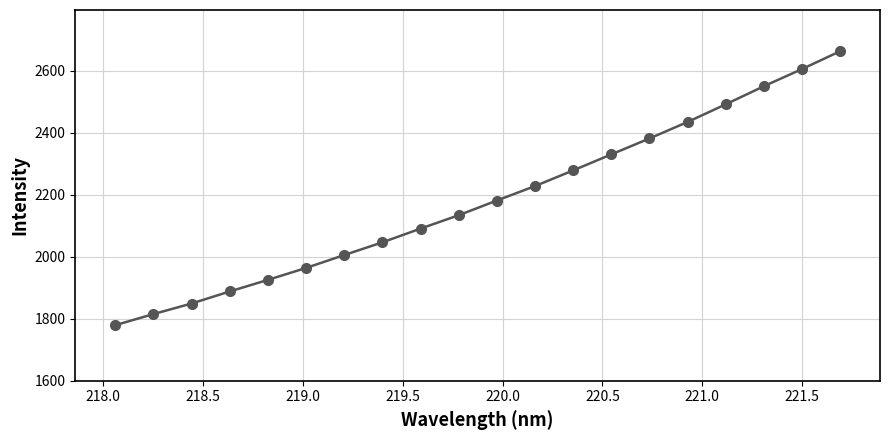

What is the minimum value shown in the chart?

1779.3